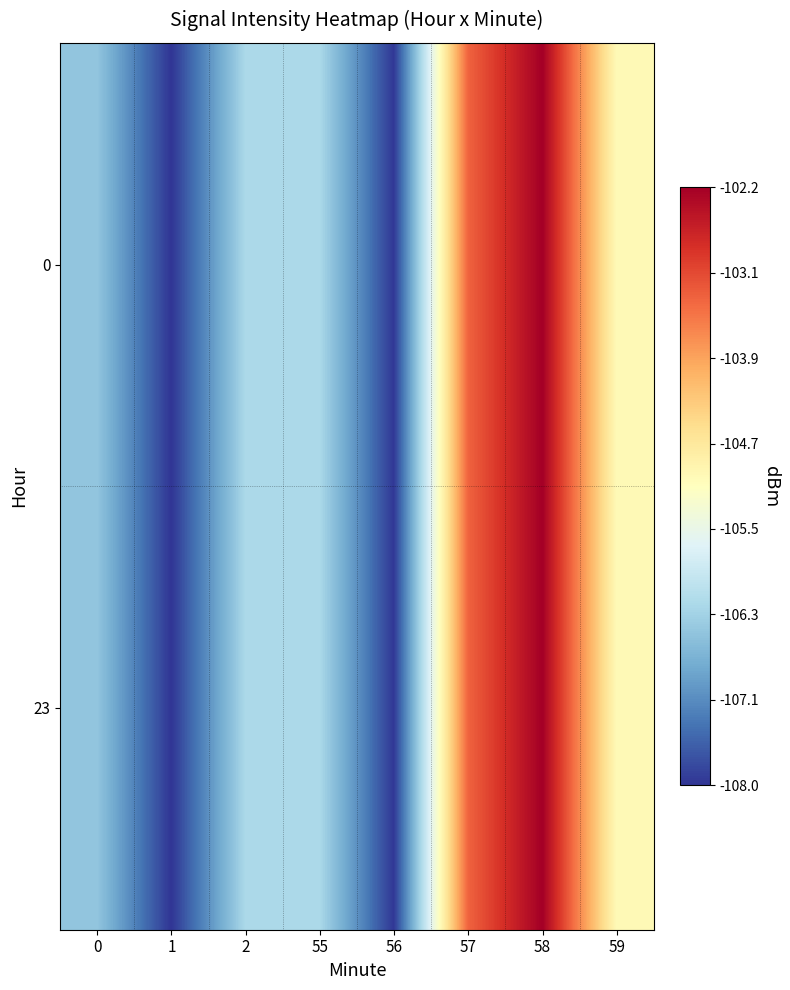

Count the number of data series in this chart.

2